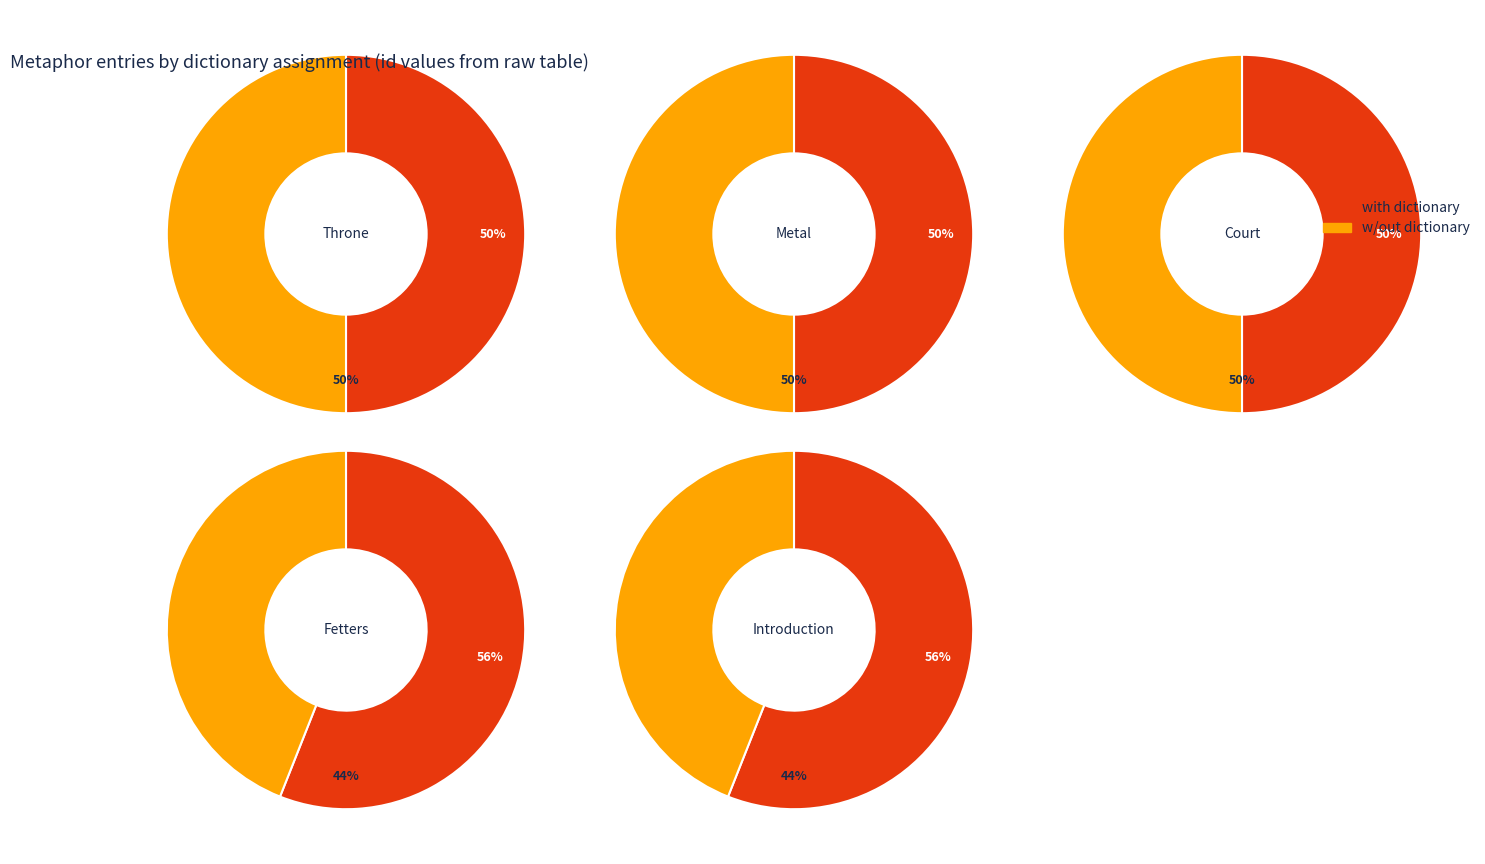

What is the difference between the highest and lowest values at Tho strong understanding?

1